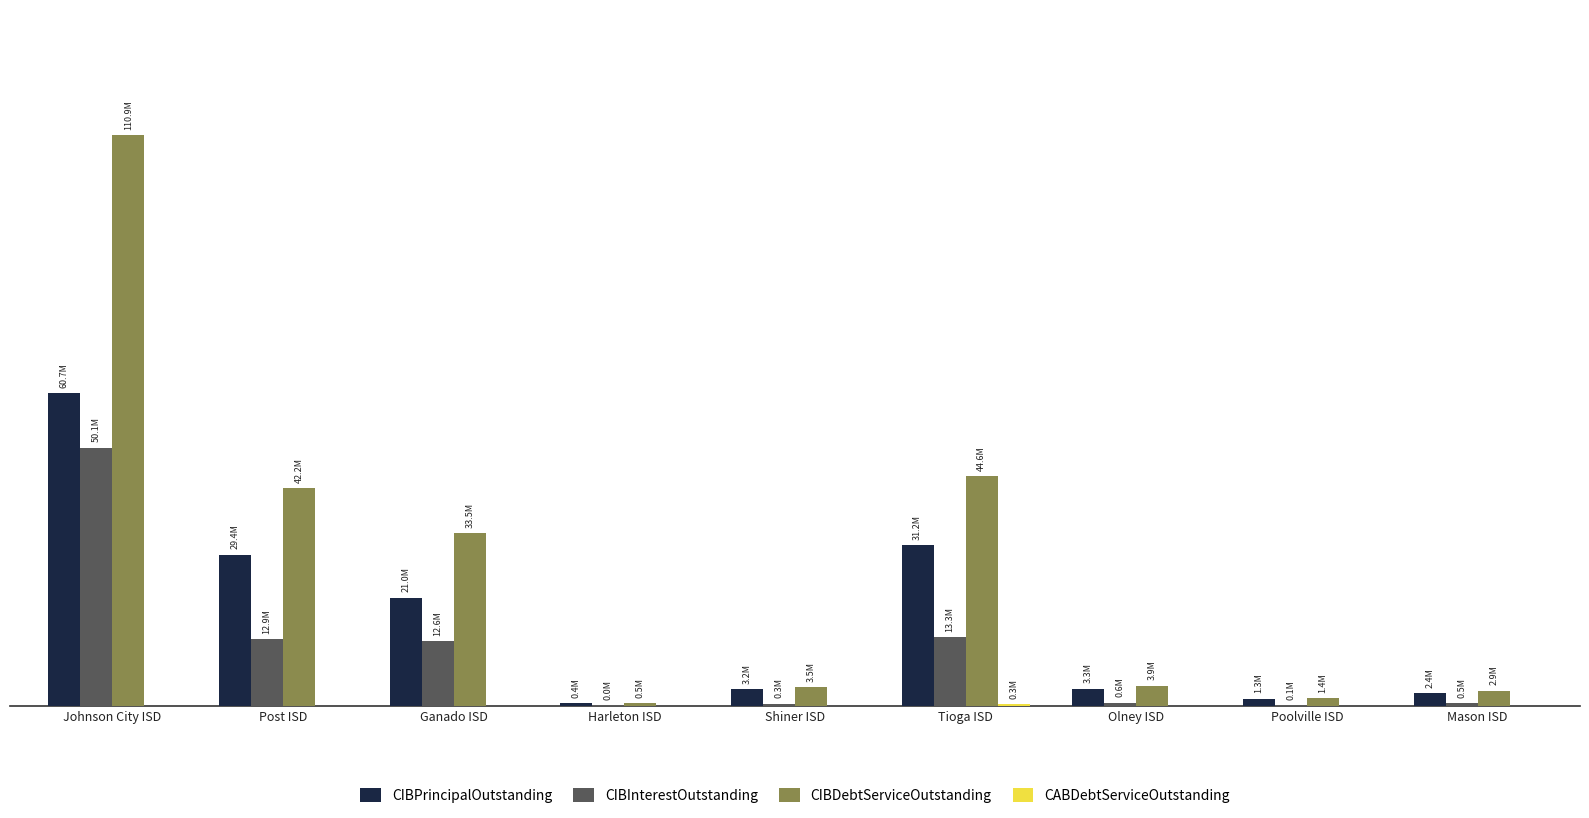

Is it true that CIBPrincipalOutstanding equals 754761.5 at Poolville ISD?

False